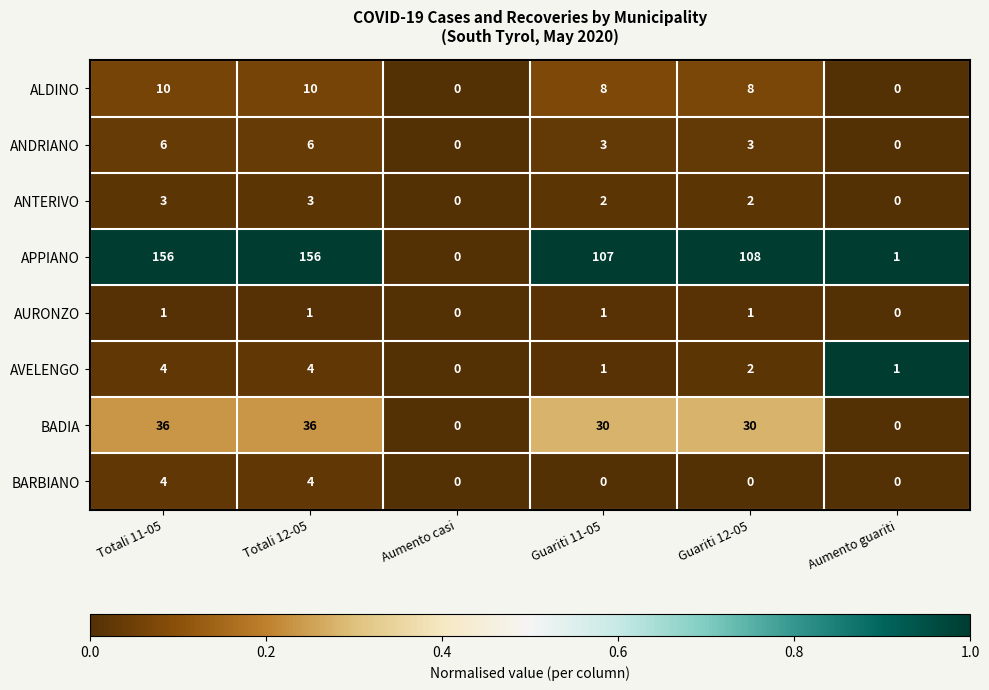

What is the sum of all ANDRIANO values?

18